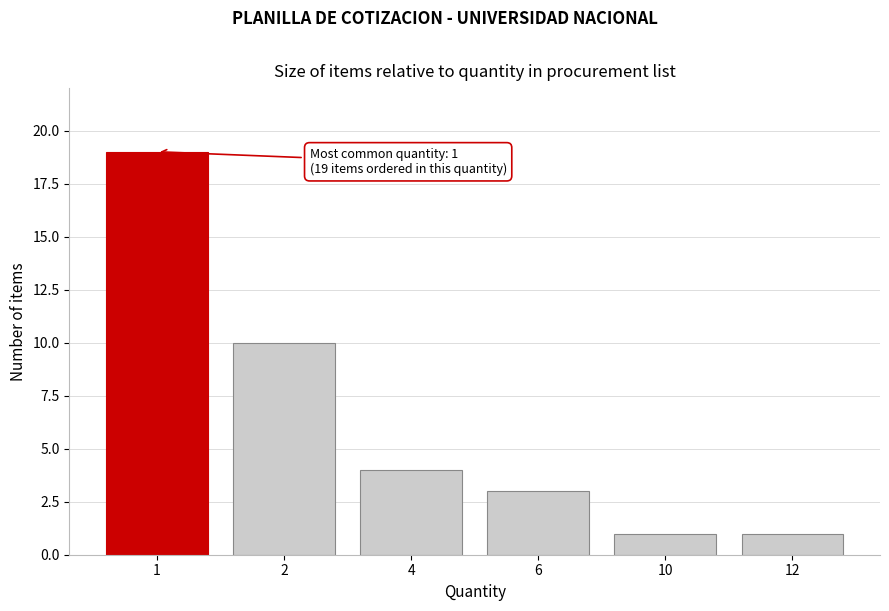

Reading left to right, transcribe all the data shown in this chart.

19	10	4	3	1	1